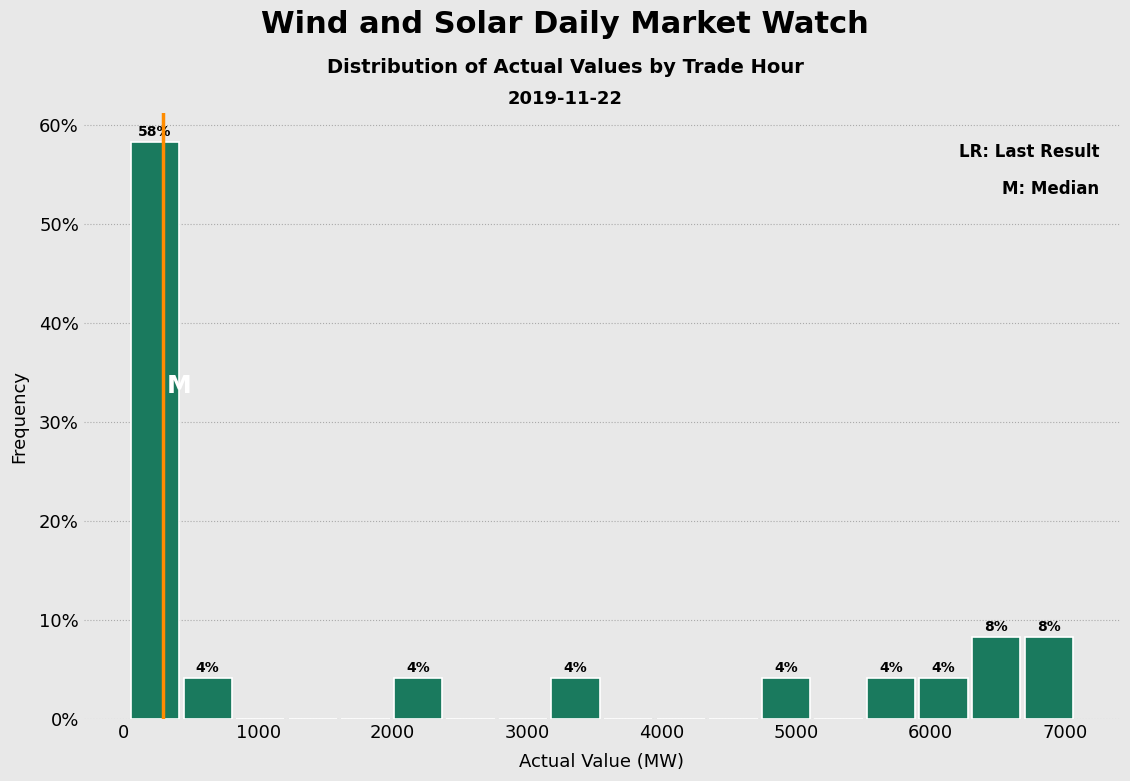

Read against the x-axis, roughly where is the centre of the tallest bar?

200